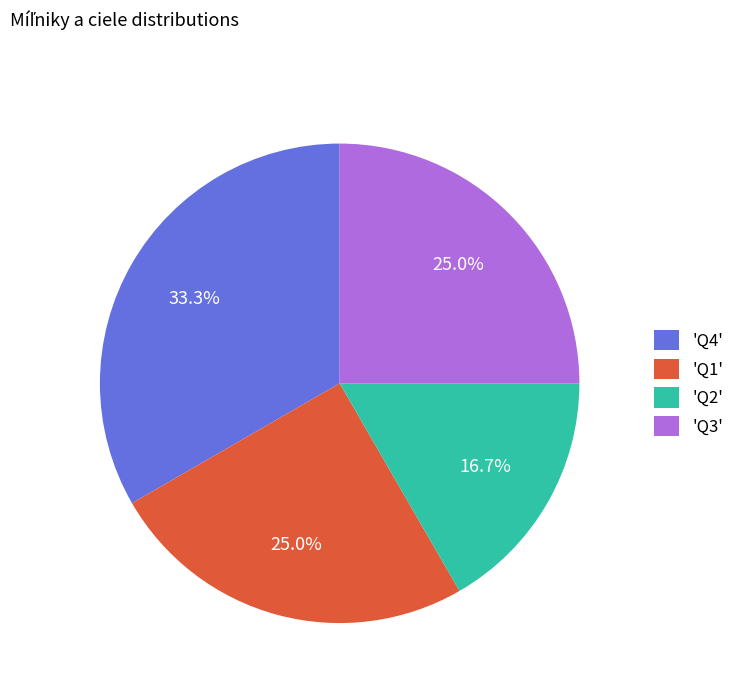

Count the number of slices in the pie.

4